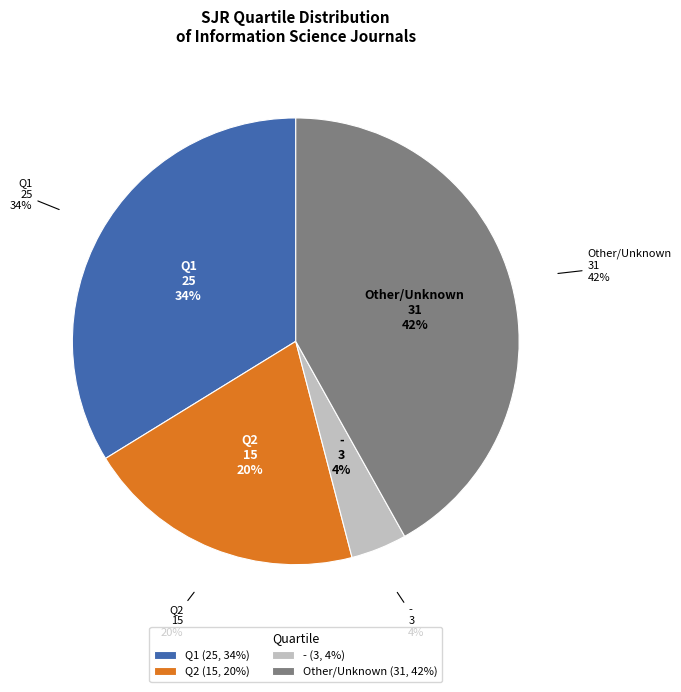

Is Other the majority of the pie?

No